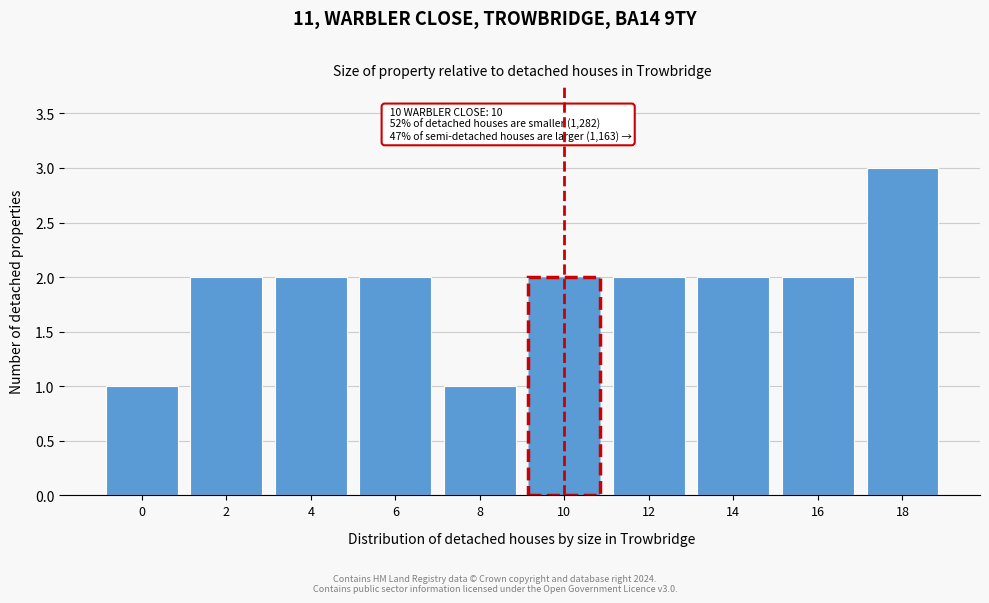

Reading left to right, what are all the values shown in this chart?

1	2	2	2	1	2	2	2	2	3